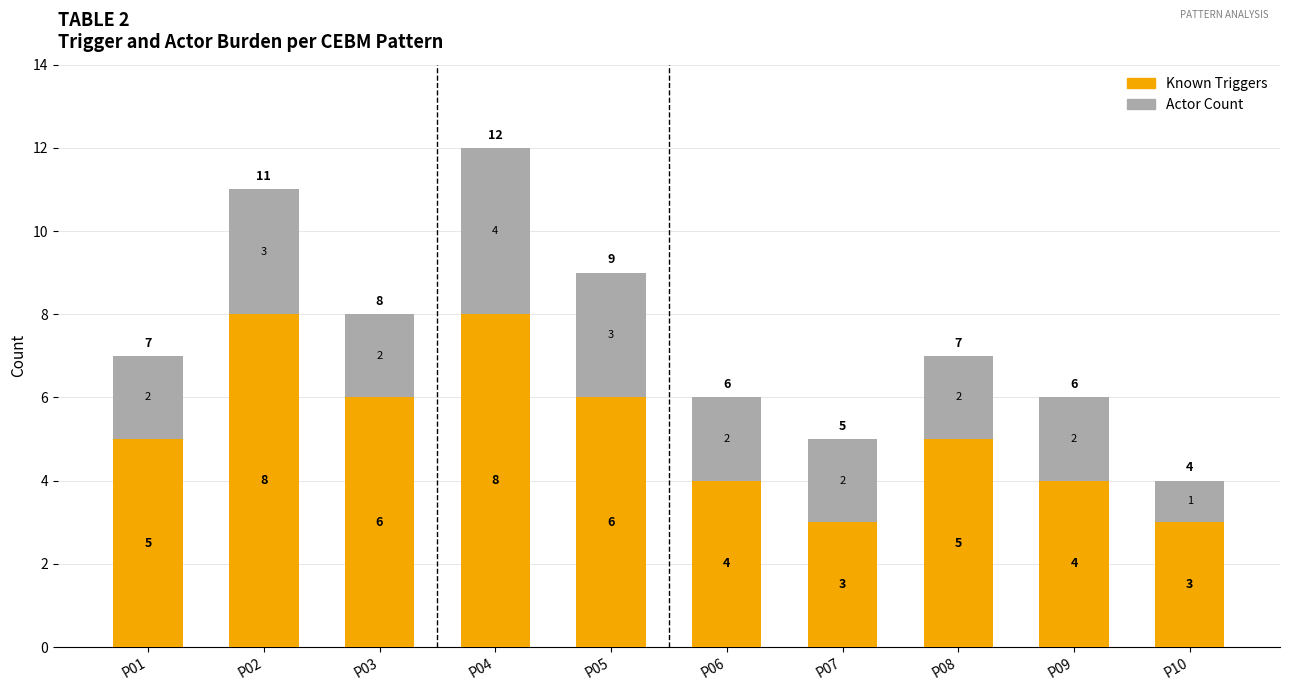

What is the highest value of the Known Triggers series?

8